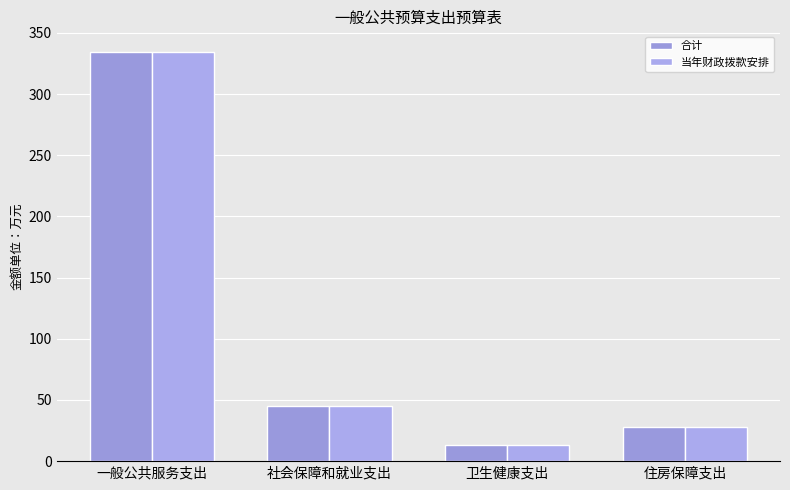

Reading left to right, extract all data points from this chart.

合计: 一般公共服务支出=334.6	社会保障和就业支出=45.3	卫生健康支出=13.6	住房保障支出=27.7
当年财政拨款安排: 一般公共服务支出=334.6	社会保障和就业支出=45.3	卫生健康支出=13.6	住房保障支出=27.7